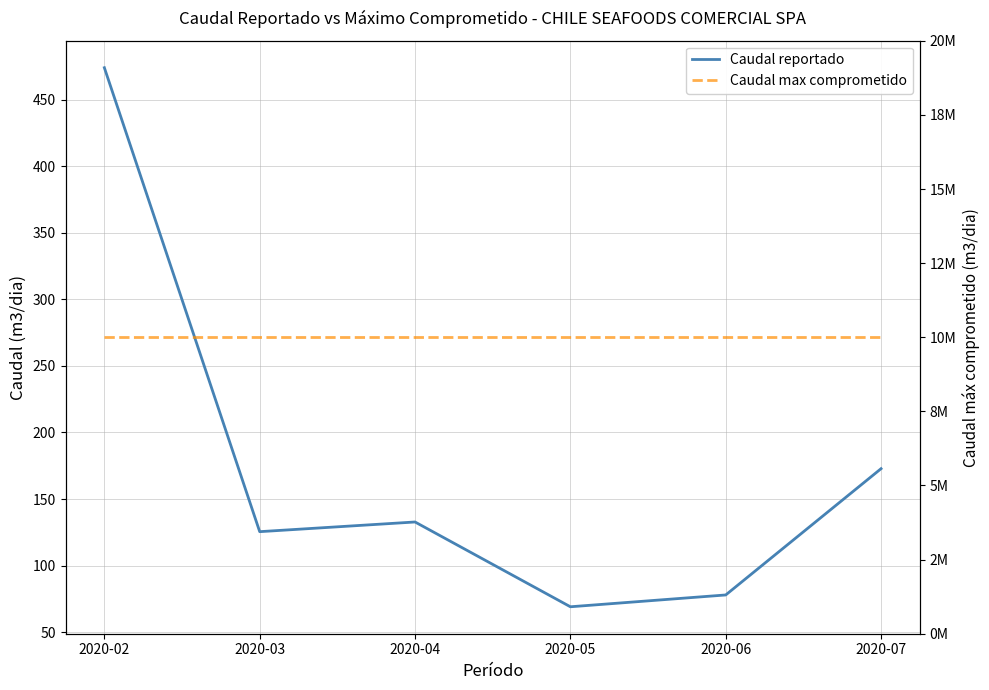

True or false: Caudal reportado and Caudal max comprometido cross at least once.

False